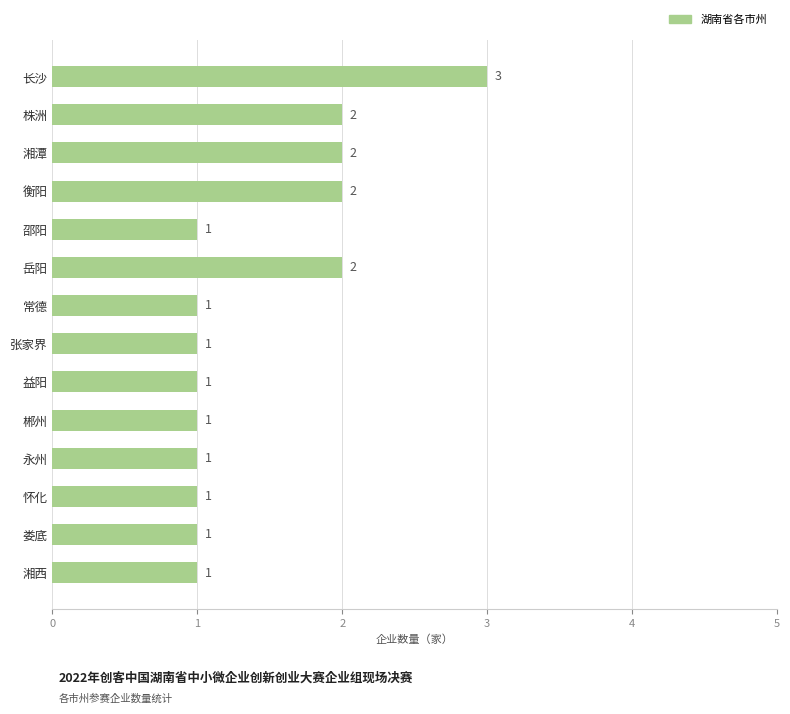

Count the number of categories in the chart.

14